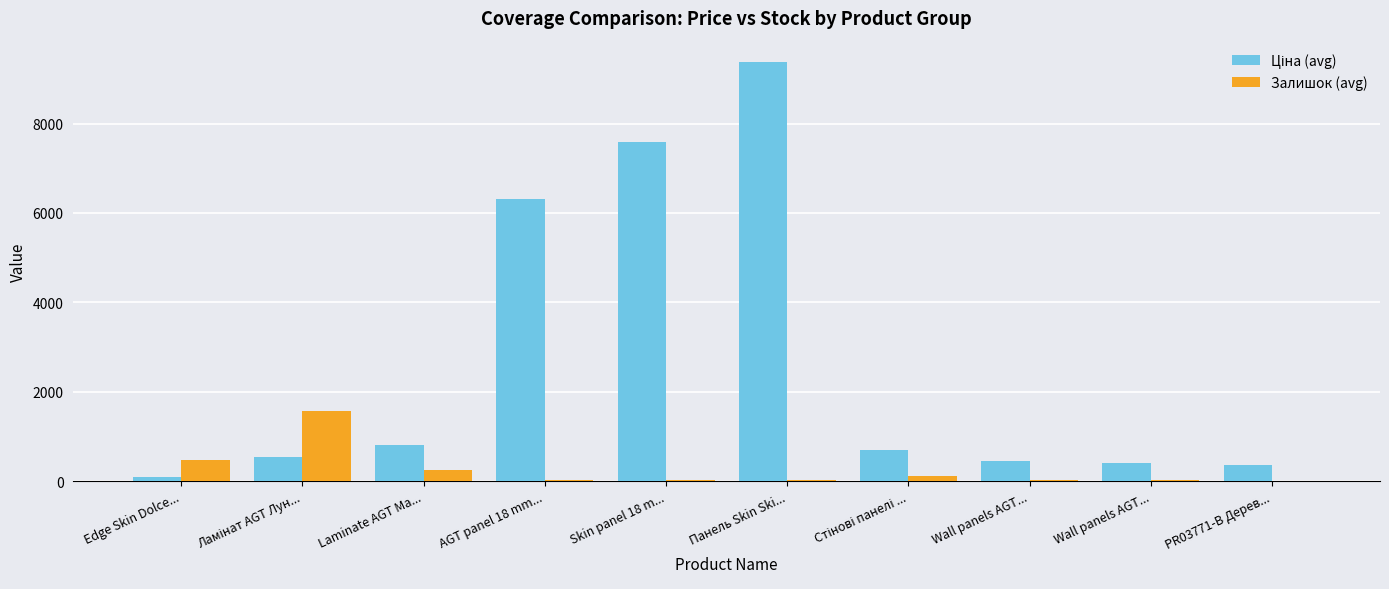

How many series are shown in this chart?

2